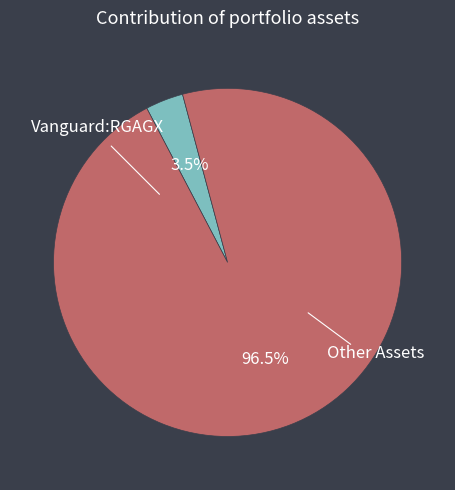

Is there any slice that represents more than half of the pie?

Yes